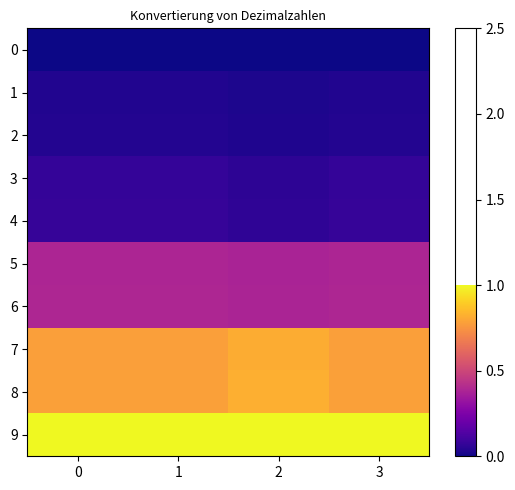

Reading left to right, transcribe all the data shown in this chart.

0: 0=0.0	1=0.0	2=0.0	3=0.0
1: 0=0.0	1=0.0	2=0.0	3=0.0
2: 0=0.0	1=0.0	2=0.0	3=0.0
3: 0=0.1	1=0.1	2=0.1	3=0.1
4: 0=0.1	1=0.1	2=0.1	3=0.1
5: 0=0.4	1=0.4	2=0.4	3=0.4
6: 0=0.4	1=0.4	2=0.4	3=0.4
7: 0=0.8	1=0.8	2=0.8	3=0.8
8: 0=0.8	1=0.8	2=0.8	3=0.8
9: 0=1.0	1=1.0	2=1.0	3=1.0